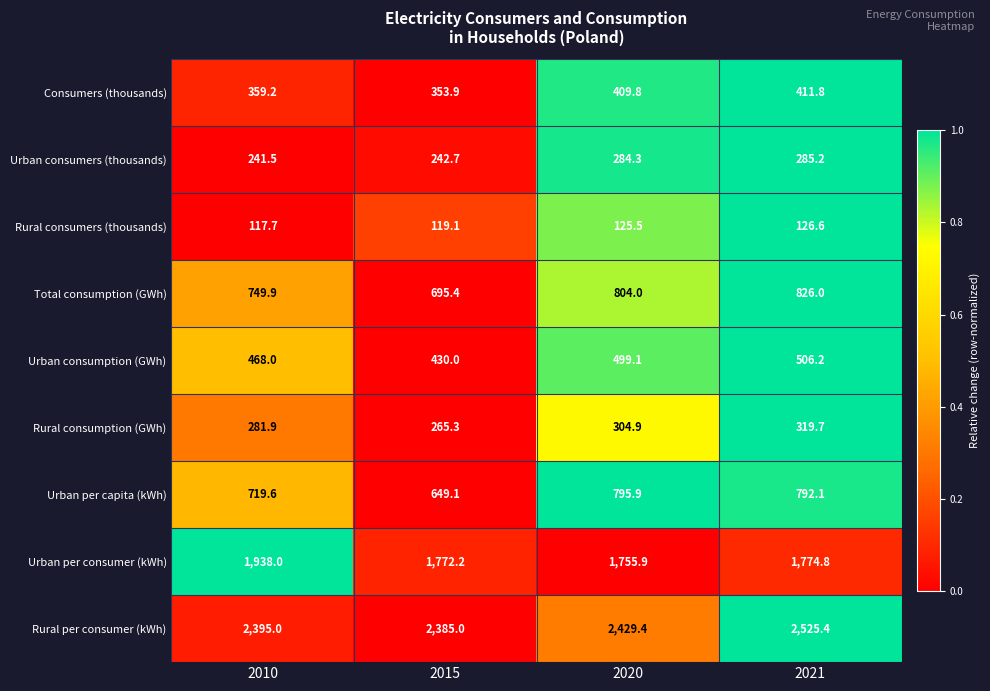

At which category is the sum across all series the highest?

2021